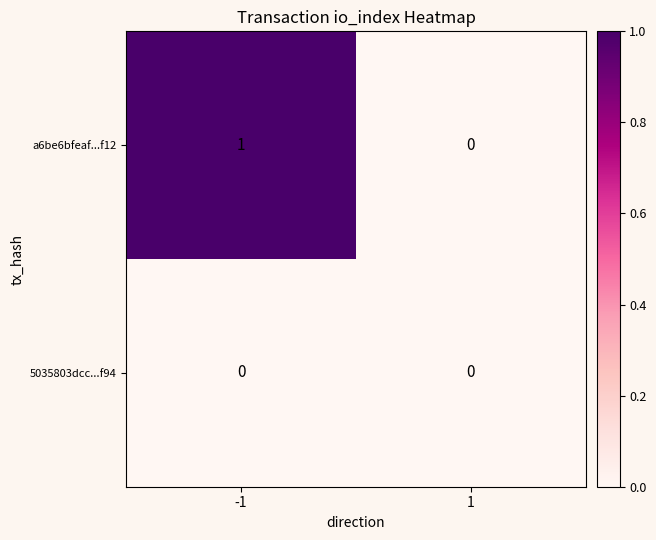

Reading left to right, extract all data points from this chart.

a6be6bfeaf...f12: 1	0
5035803dcc...f94: 0	0